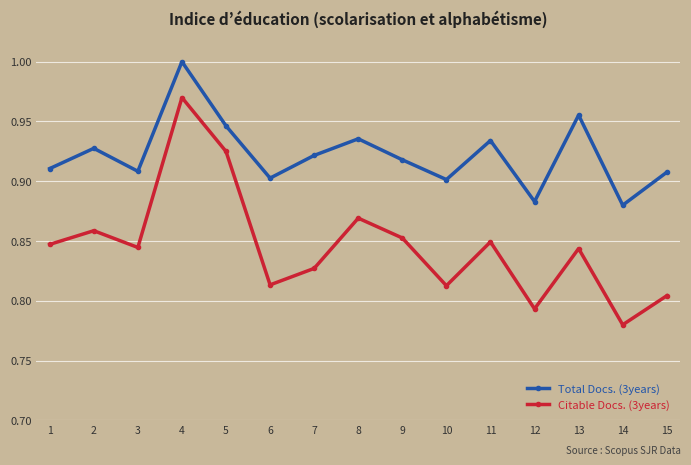

Which series has the widest spread of values?

Citable Docs. (3years)